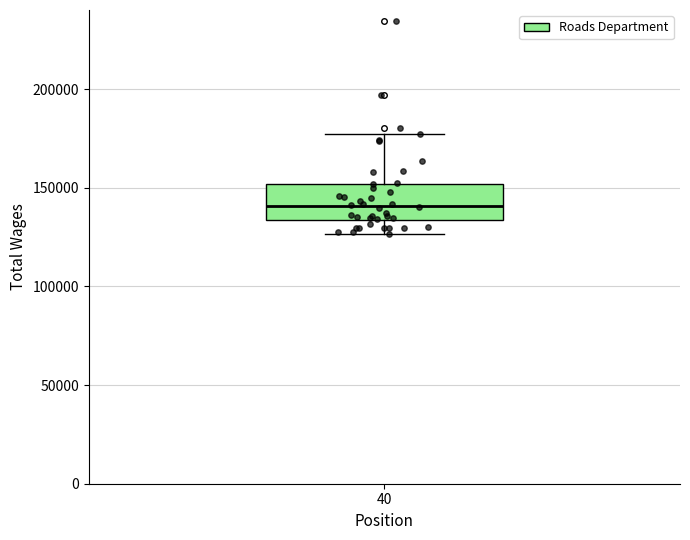

Where does the median line of the box at x = 40 sit on the y-axis? The values are not printed on the chart, so give them approximately, as read against the axis.

140000